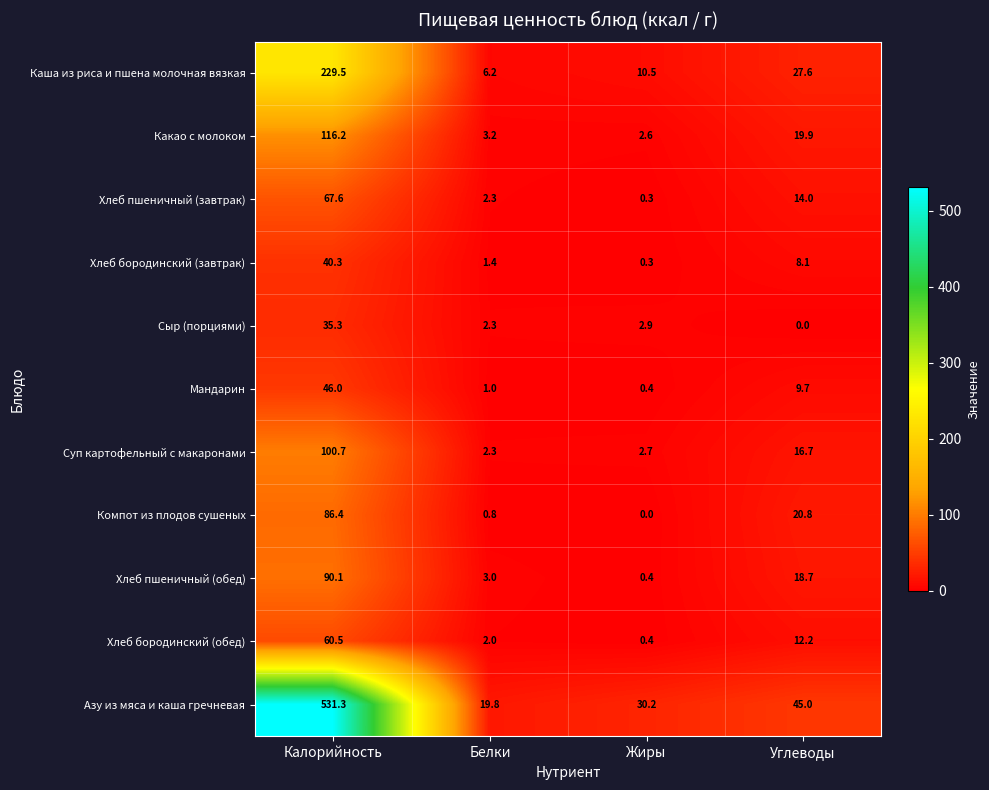

What is the difference between the maximum and minimum values in the Хлеб бородинский (обед) series?

60.1